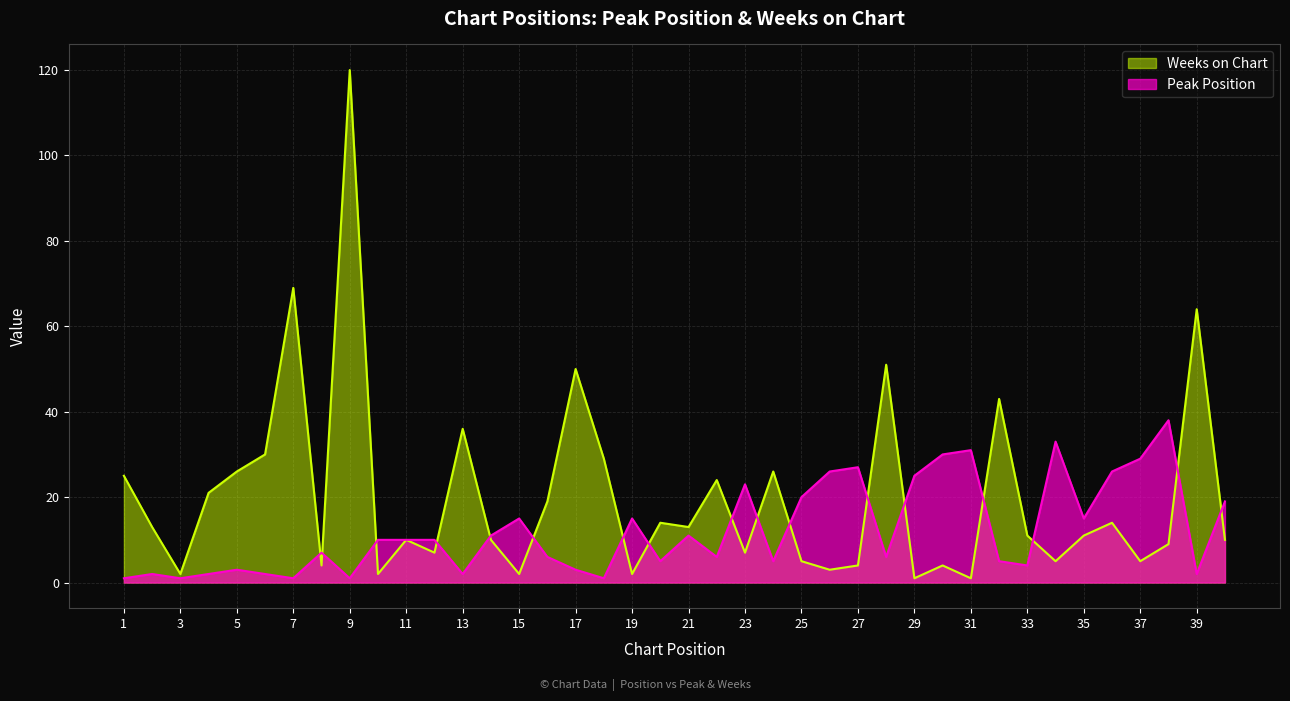

Does the chart display data point markers on the line(s)?

No